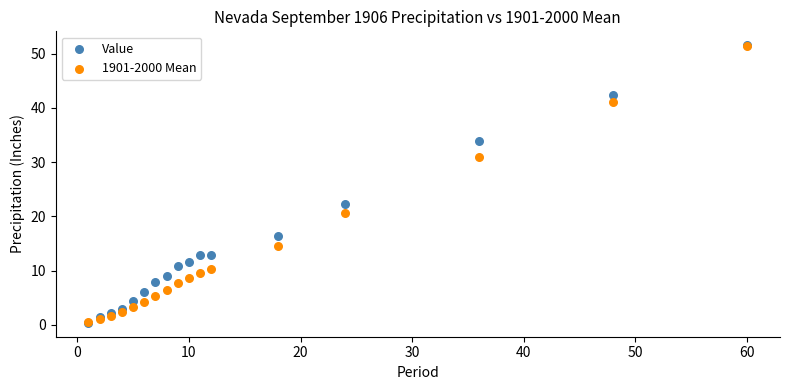

Which series has the largest Y range (max minus min)?

Value